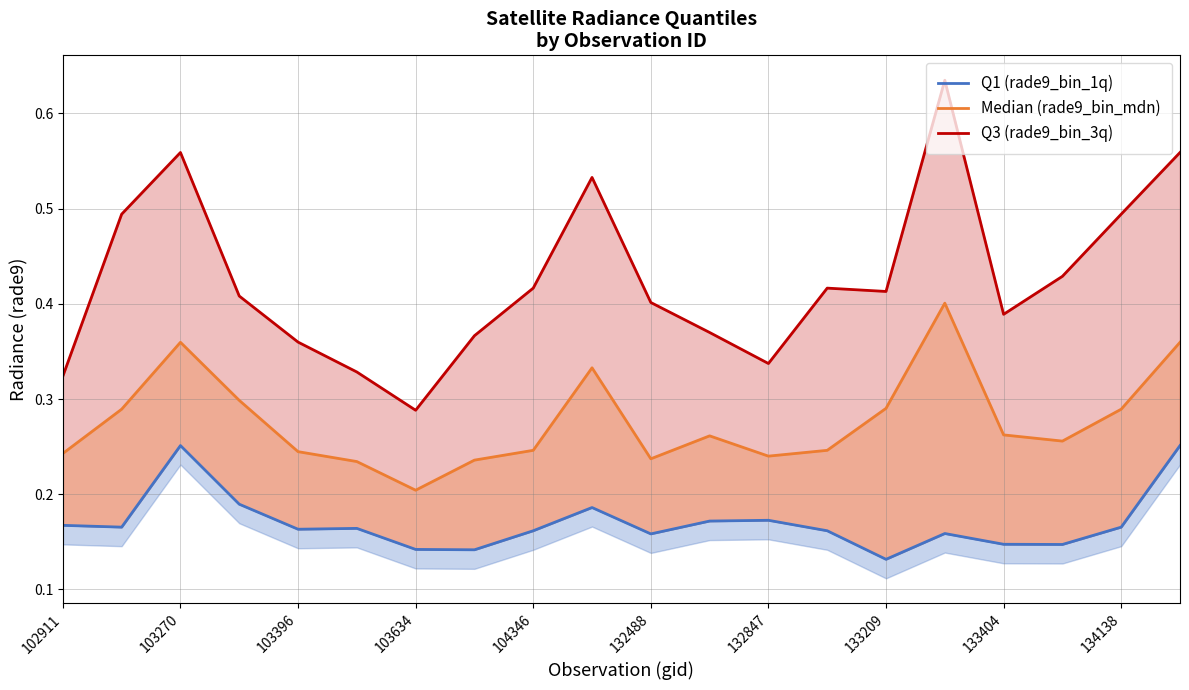

Which has a higher value, 132847 or 103270?

103270